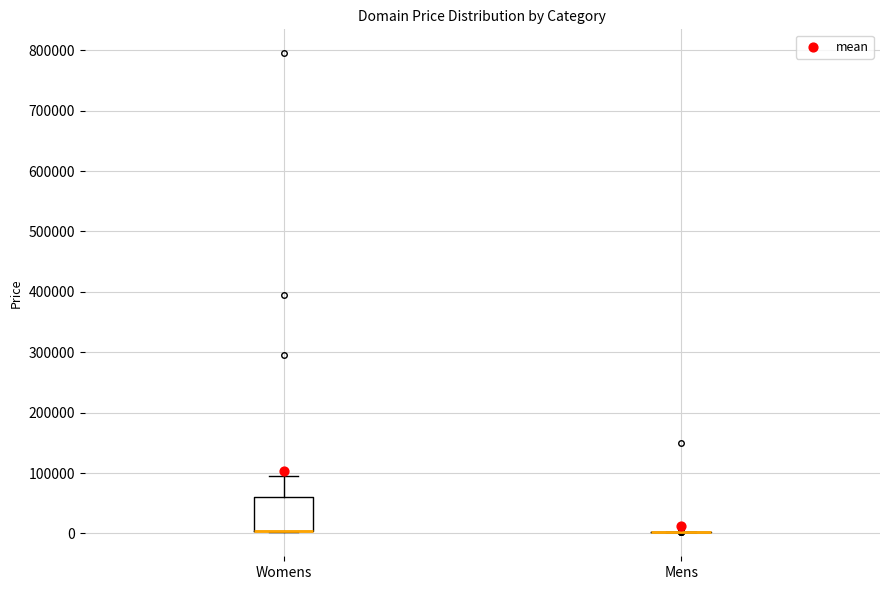

Which box is the tallest, from its lower edge to its upper edge?

Womens